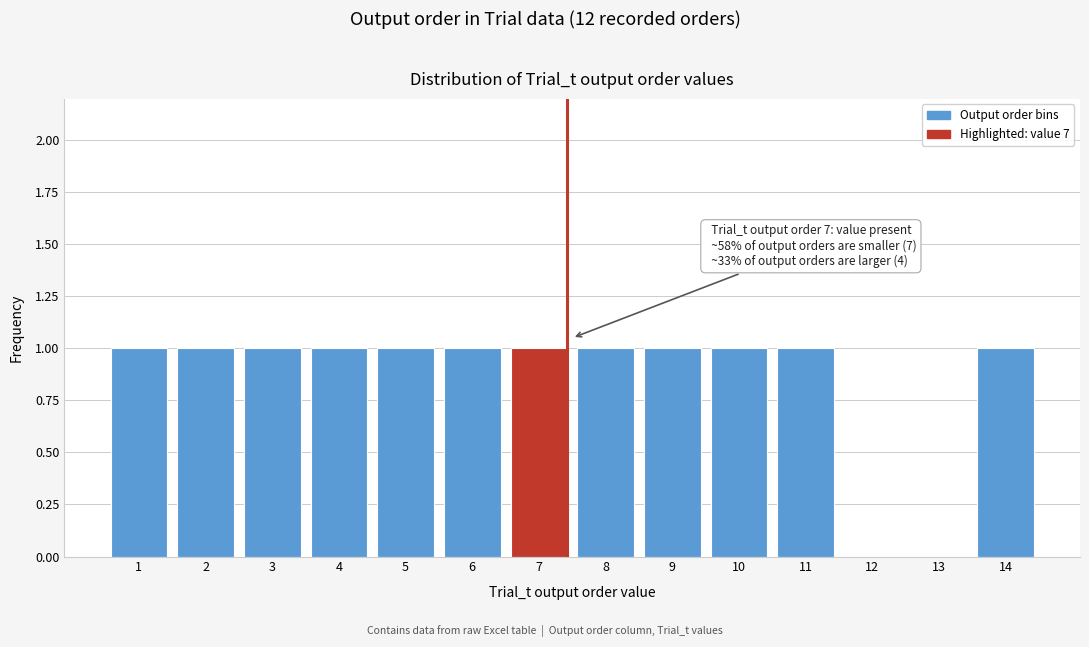

Reading right to left, list all the values displayed in this chart.

14=1	13=0	12=0	11=1	10=1	9=1	8=1	7=1	6=1	5=1	4=1	3=1	2=1	1=1